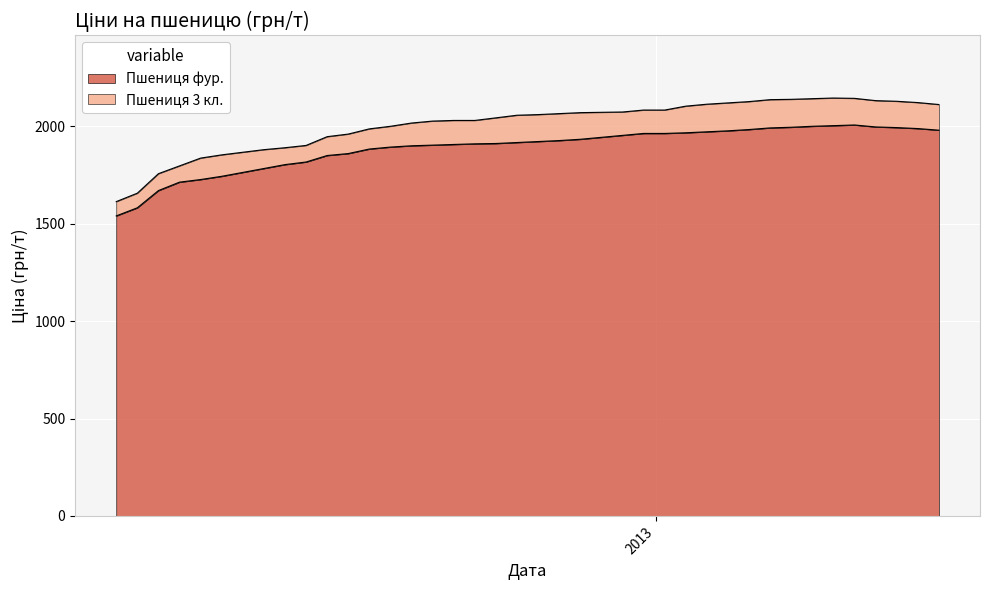

True or false: Пшениця фур. has more than 1 points higher than both neighbors.

False